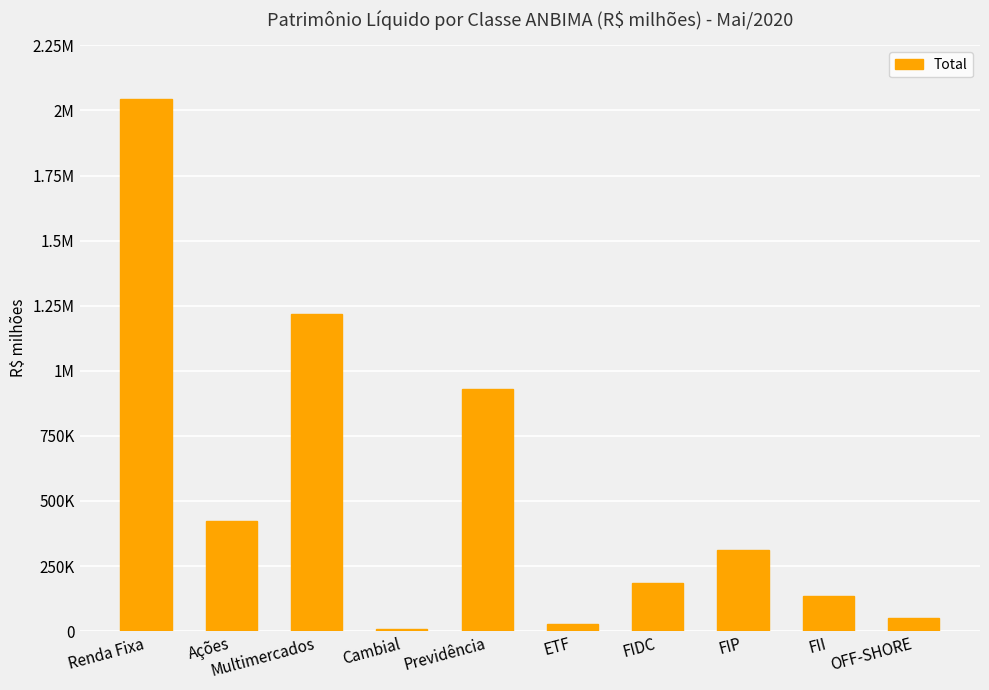

Approximately how many times larger is the value at Previdência compared to Renda Fixa?

0.5